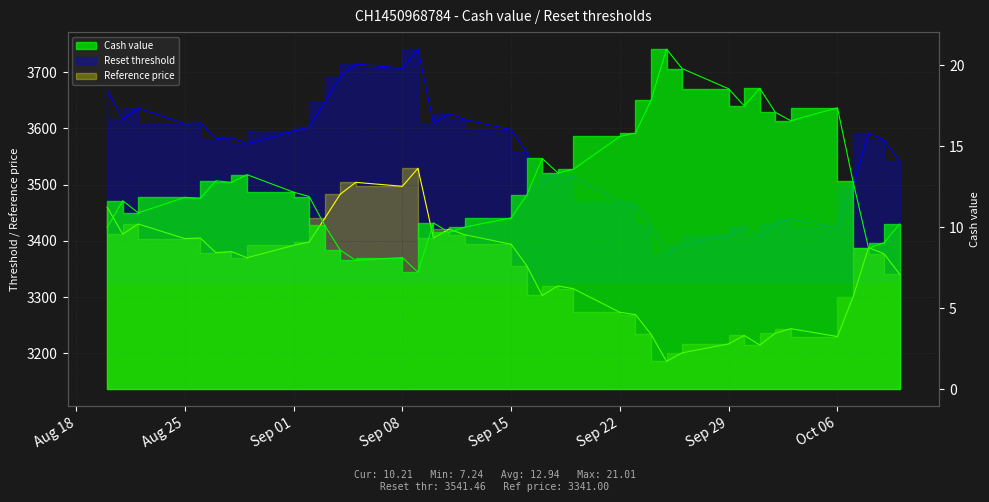

What is the difference between the maximum and minimum values in the Reset threshold series?

363.6